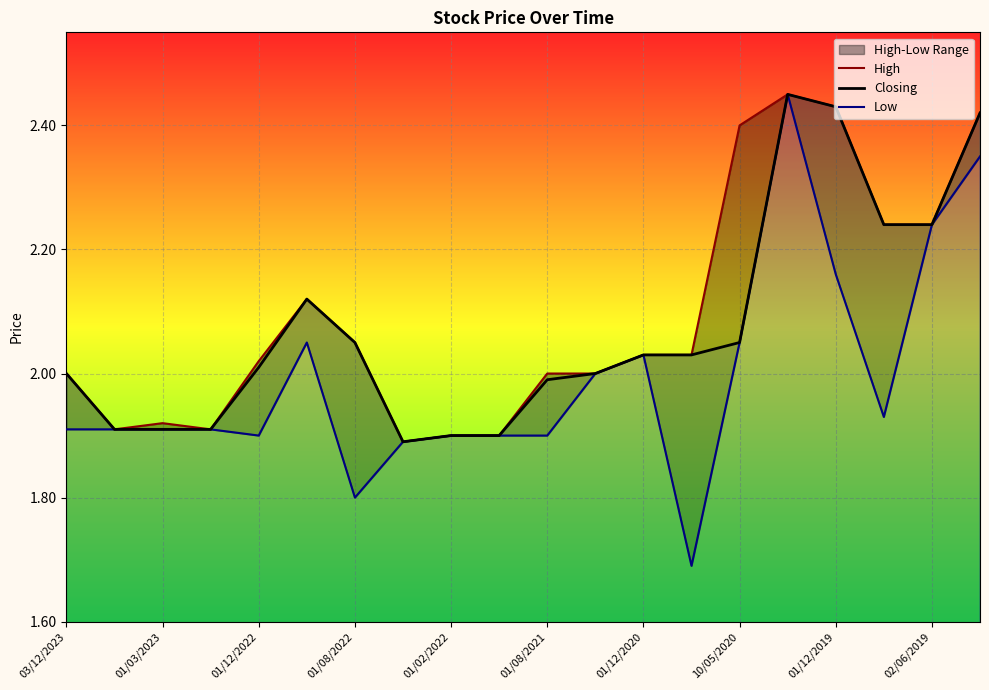

At which label does High reach its peak?

15